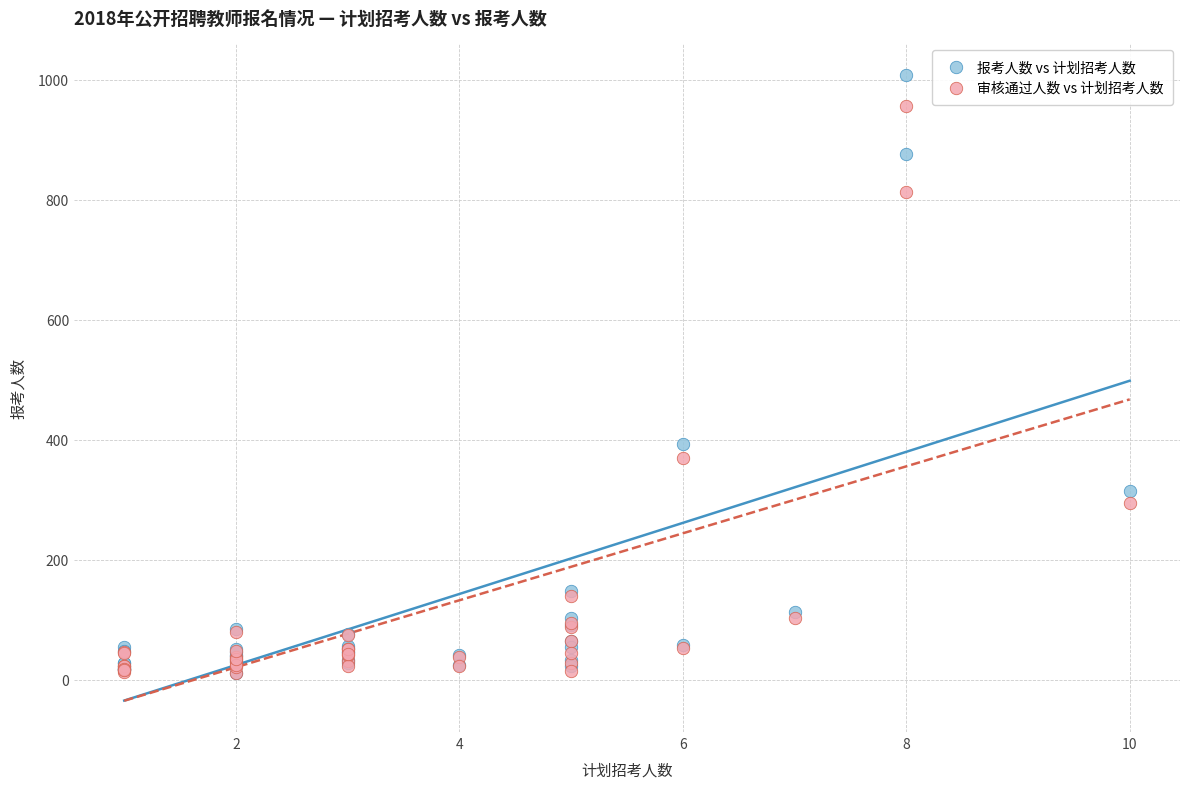

In the 报考人数 vs 计划招考人数 series, what Y value is closest to 509?

392